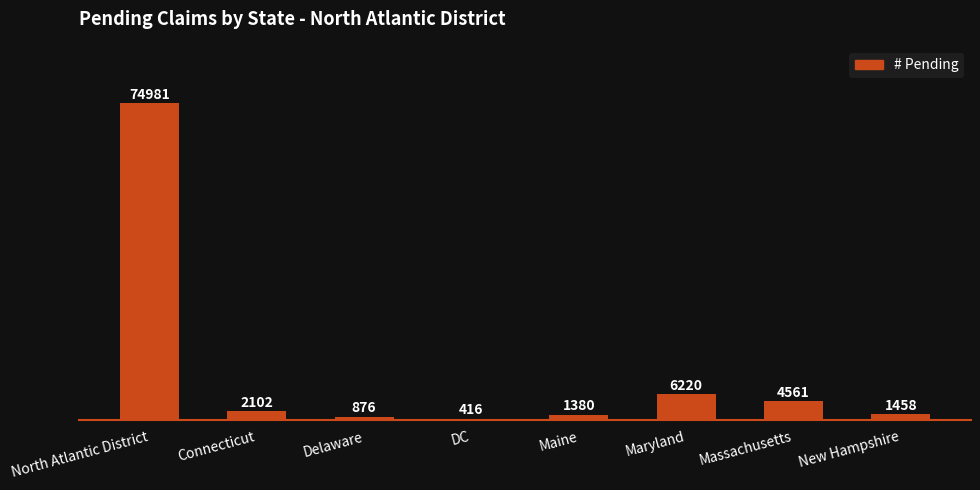

Does the chart contain stacked bars?

No